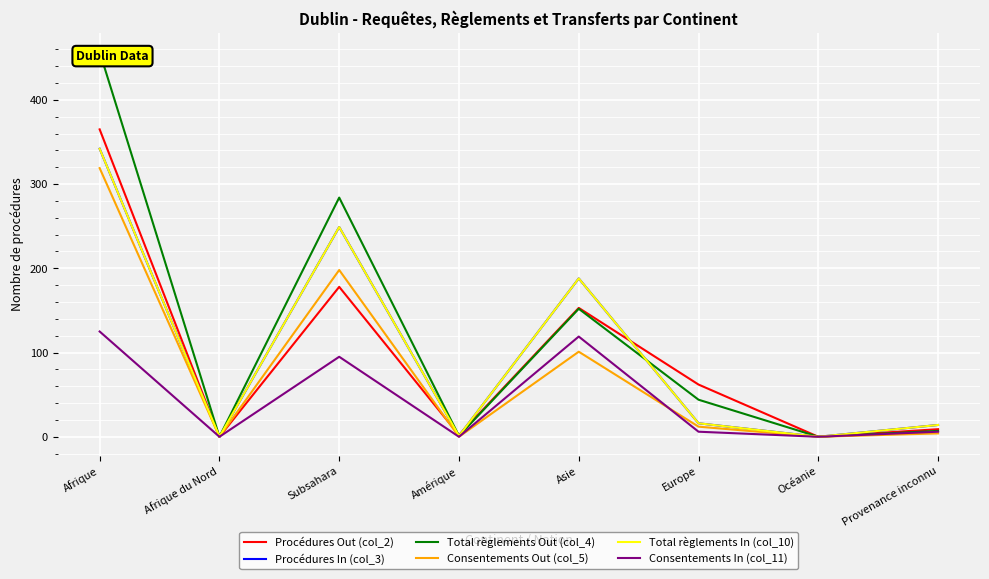

How many lines are shown in the chart?

6